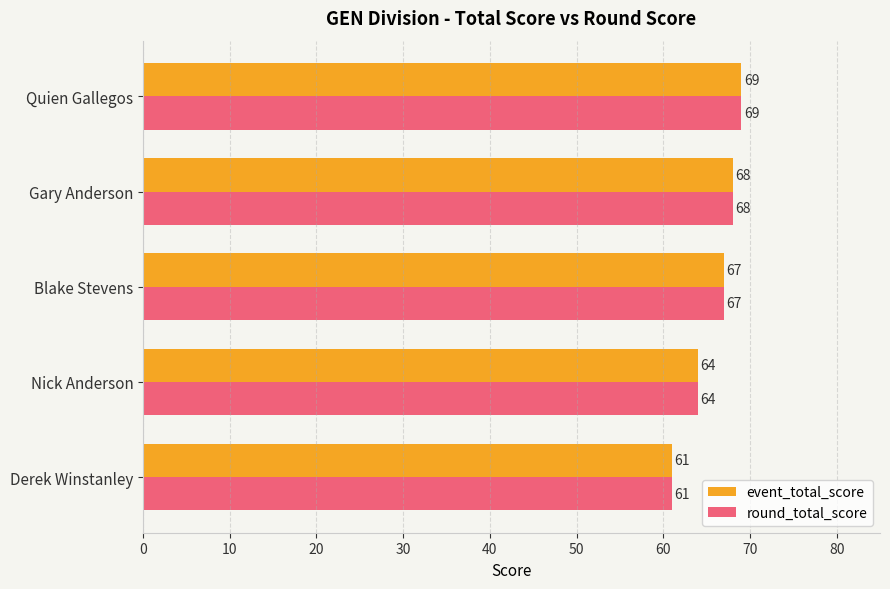

Is the value of round_total_score at Derek Winstanley greater than the value of event_total_score at Quien Gallegos?

No